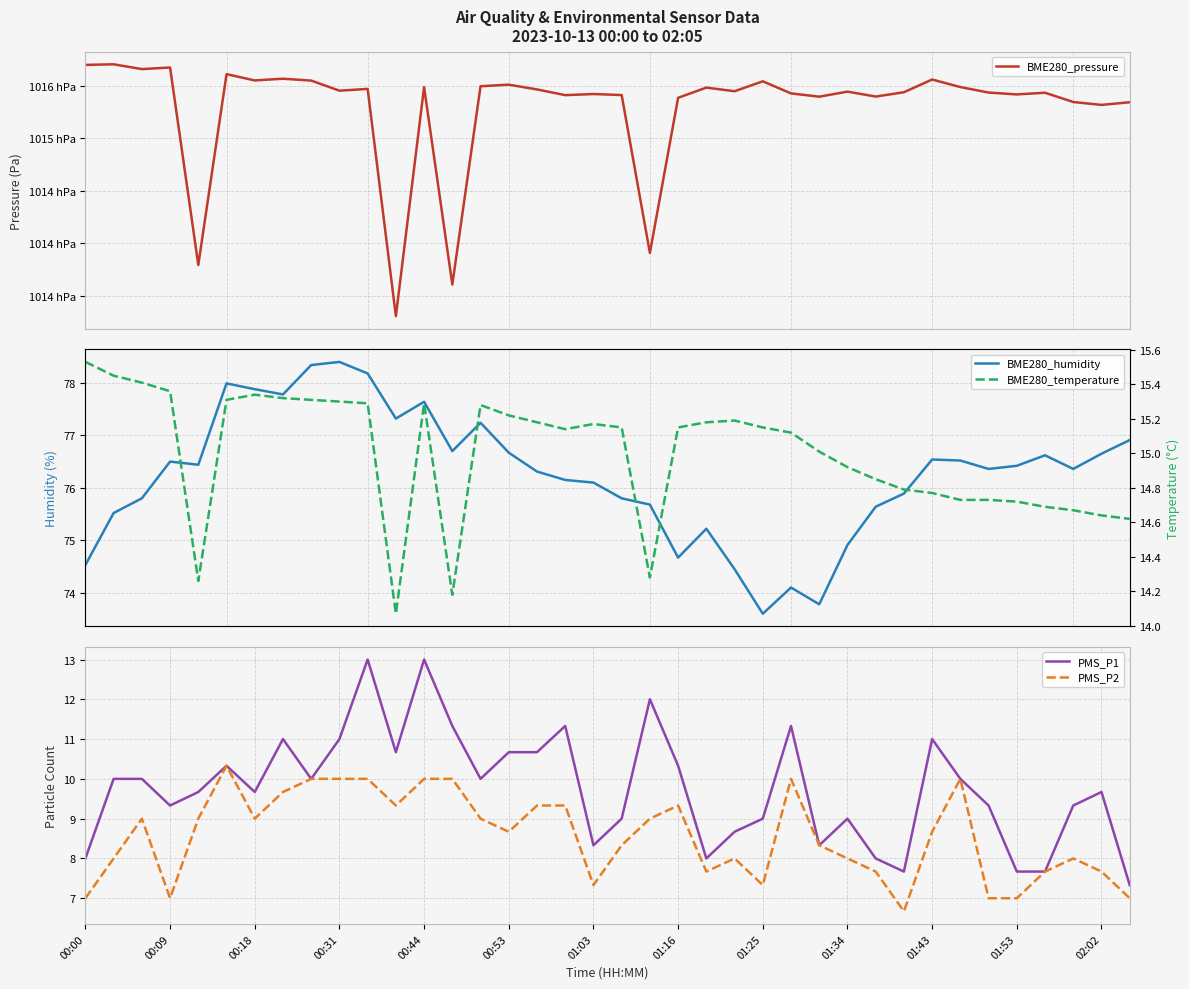

What is the label of the 18th point from the left?

17